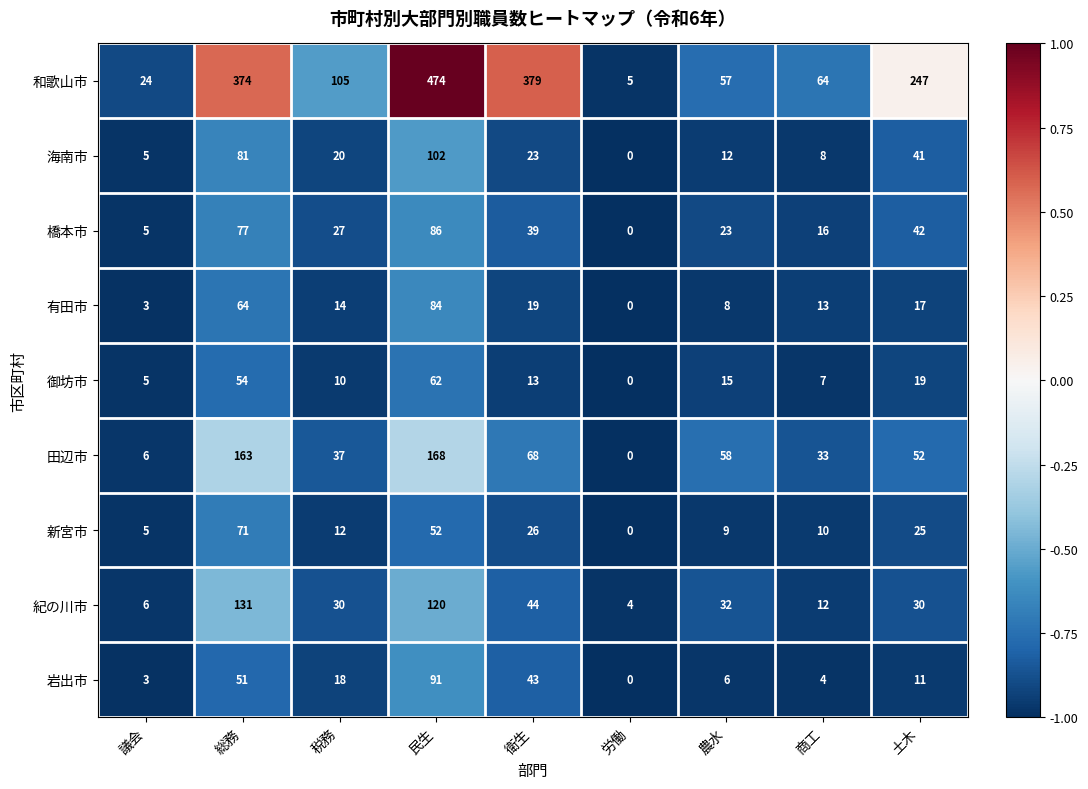

Read the 有田市 value at 総務, to the nearest 10.

60